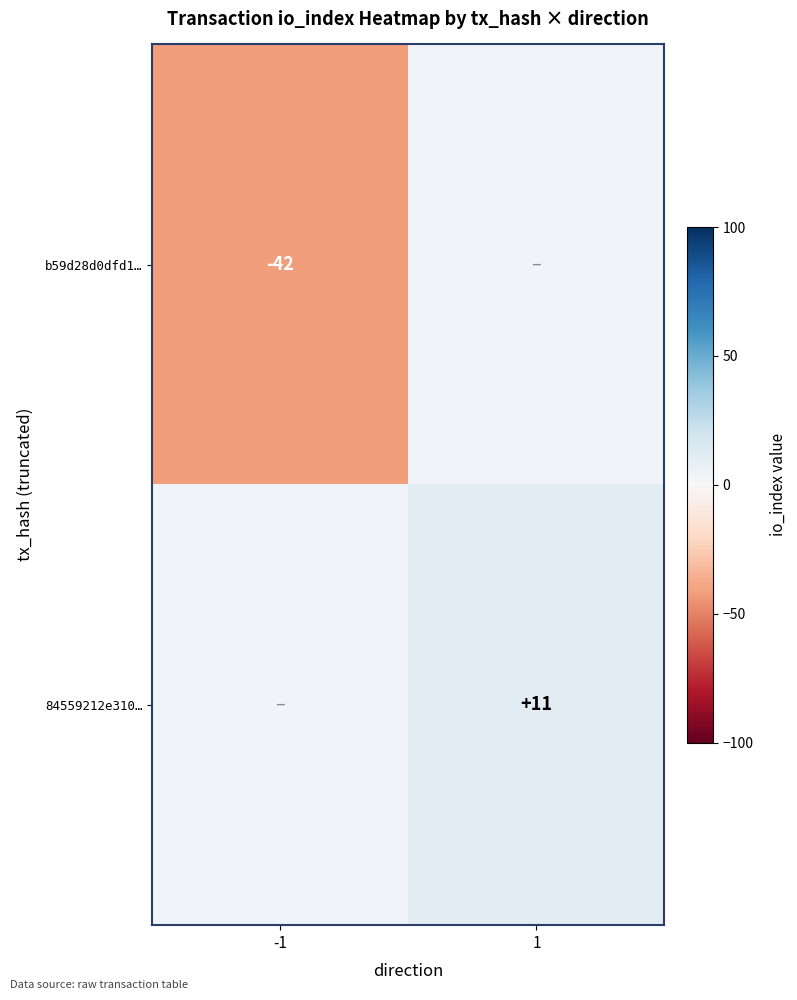

The 84559212e310… series shows 11 at 1. True or false?

True